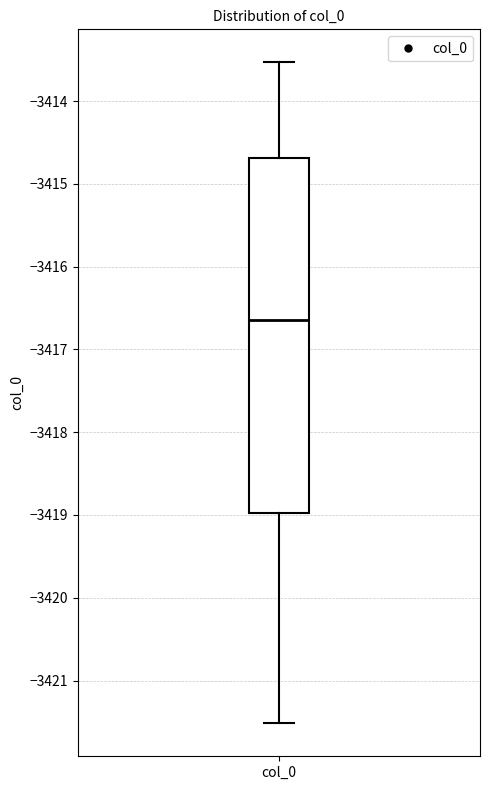

Transcribe this box plot: give where the median line is, the range the box spans, and where the two whiskers end, as read against the y-axis. The values are not printed on the chart, so give them approximately, as read against the axis.

median -3416.6, box -3419.0 to -3414.7, whiskers -3421.5 to -3413.5